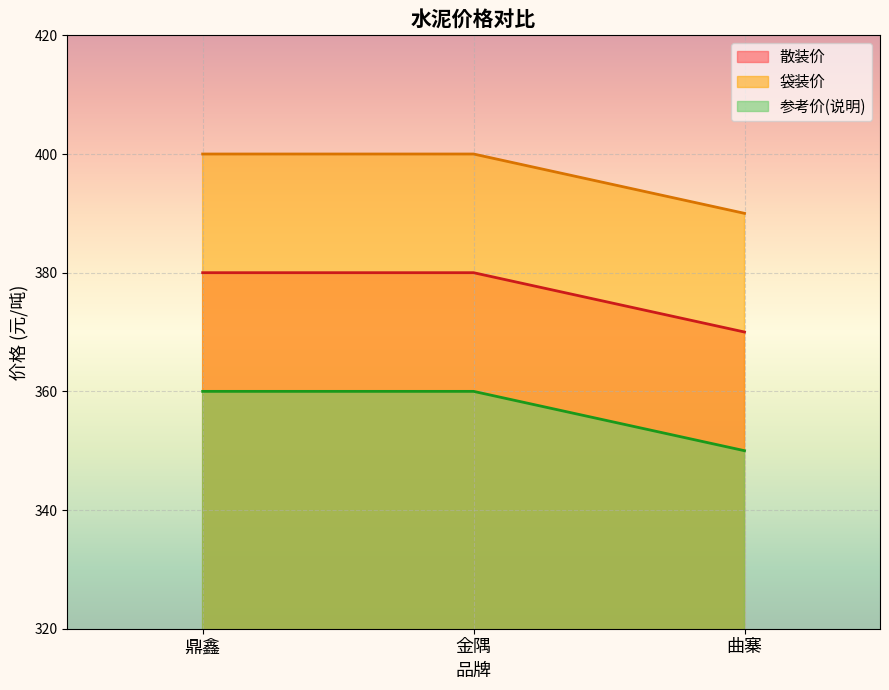

Is the value of 参考价(说明) at 金隅 greater than the value of 散装价 at 金隅?

No